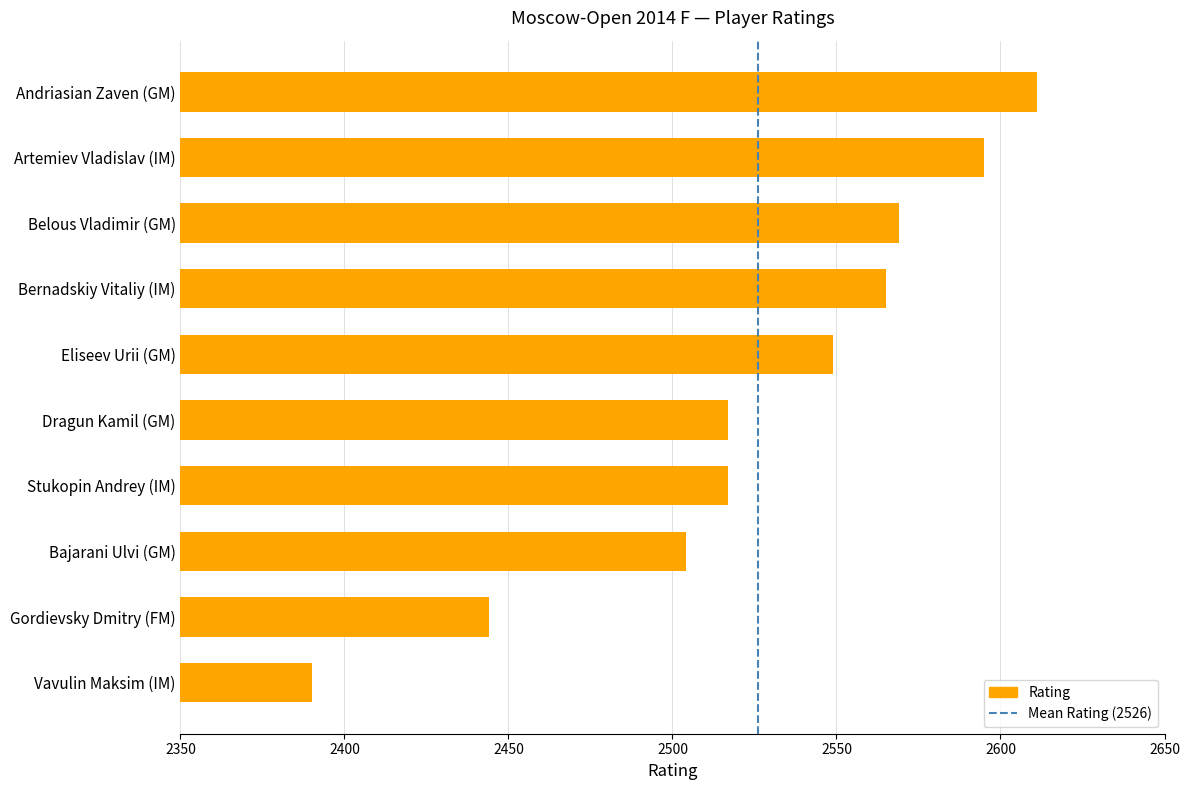

What position from the left is Belous Vladimir (GM)?

3